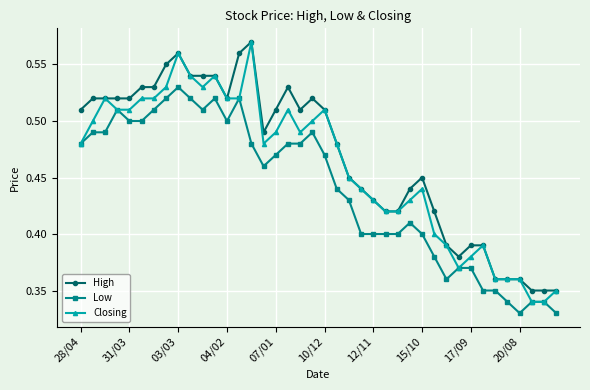

What is the sum of all High values?

18.7